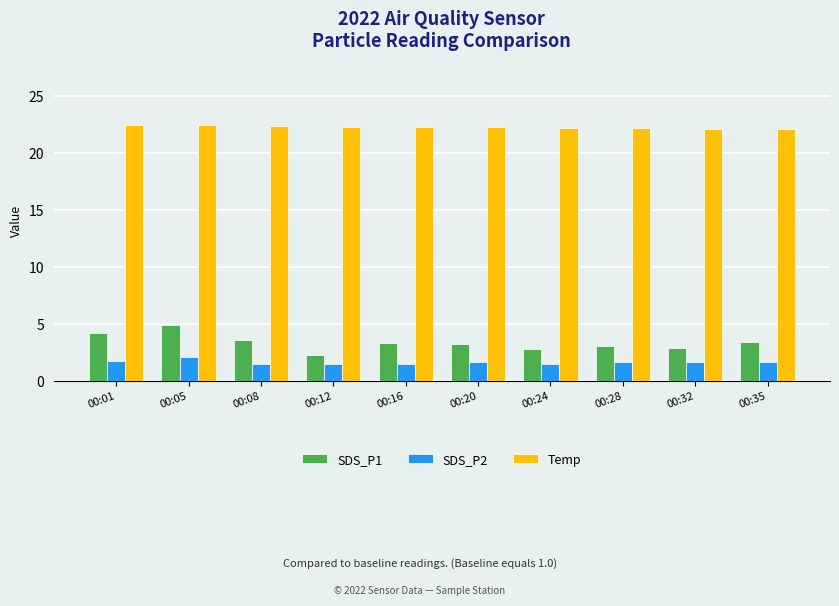

Which series has the largest range (max minus min)?

SDS_P1